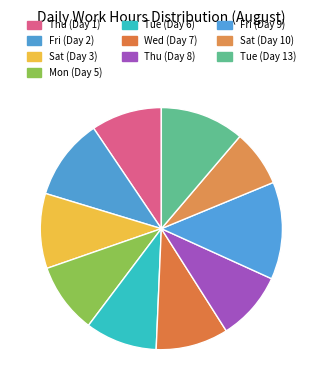

How many slices are in this pie chart?

10